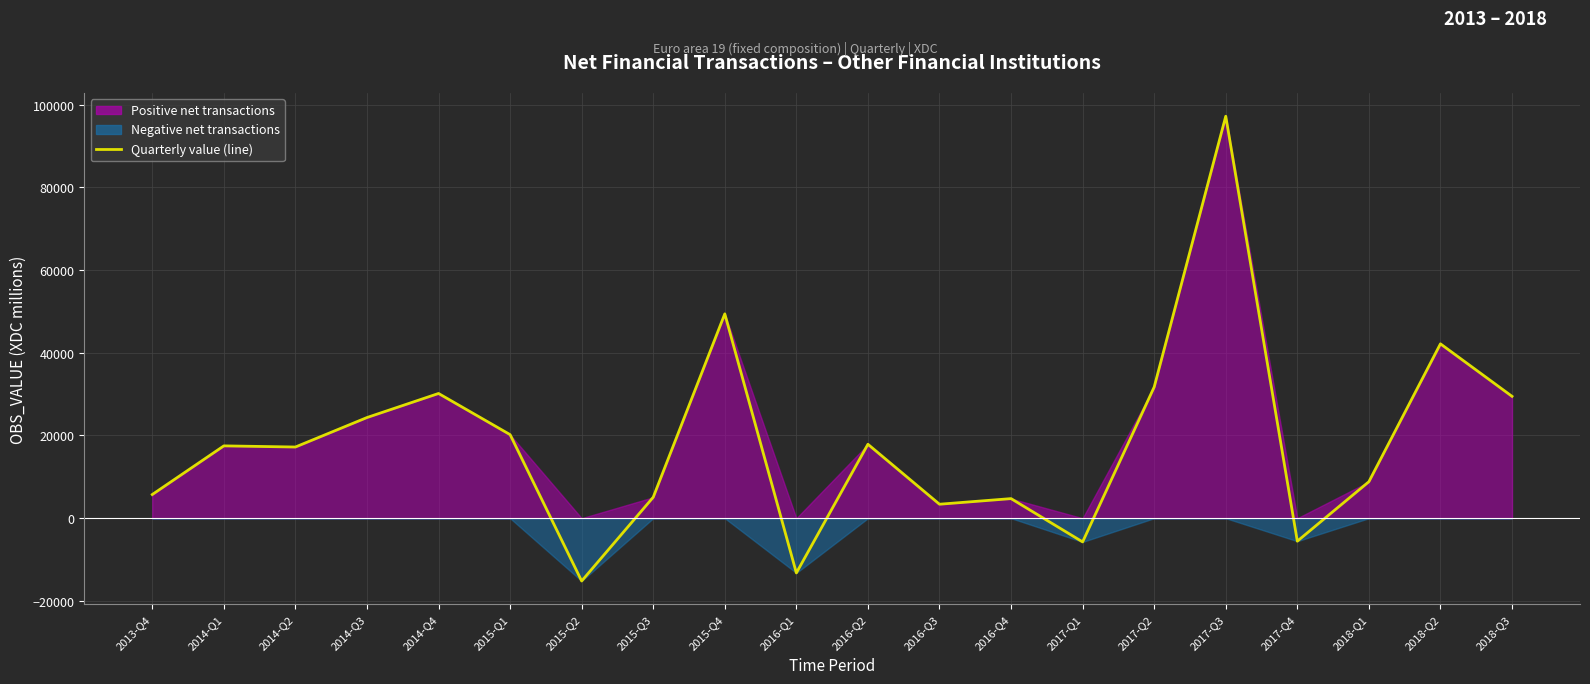

What is the change in value from 2014-Q2 to 2017-Q1?

-22938.7